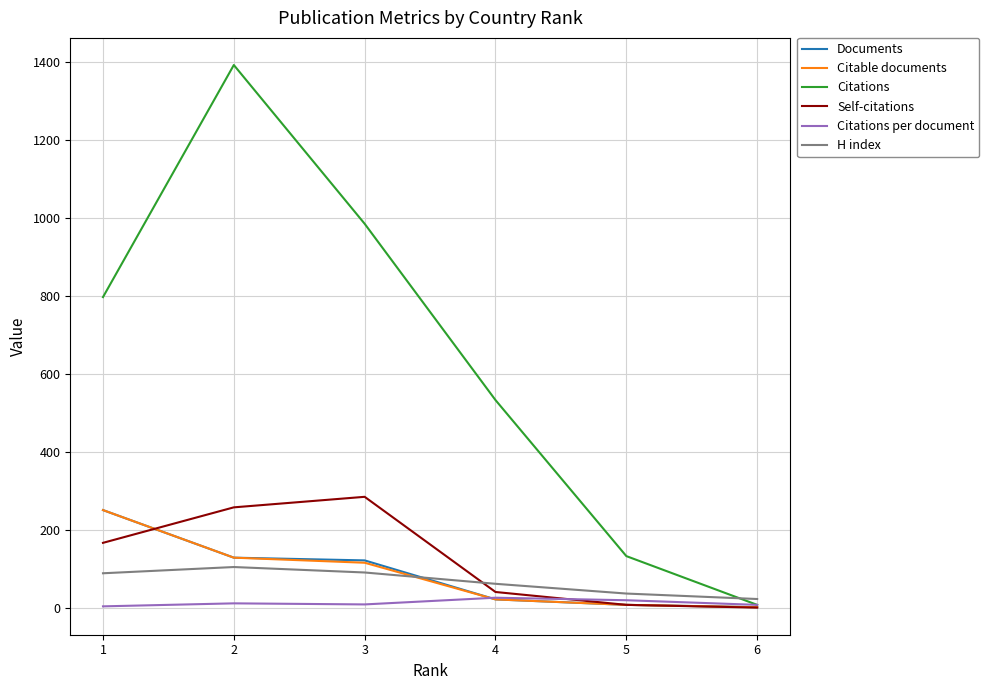

Which series changed the most between 4 and 2?

Citations